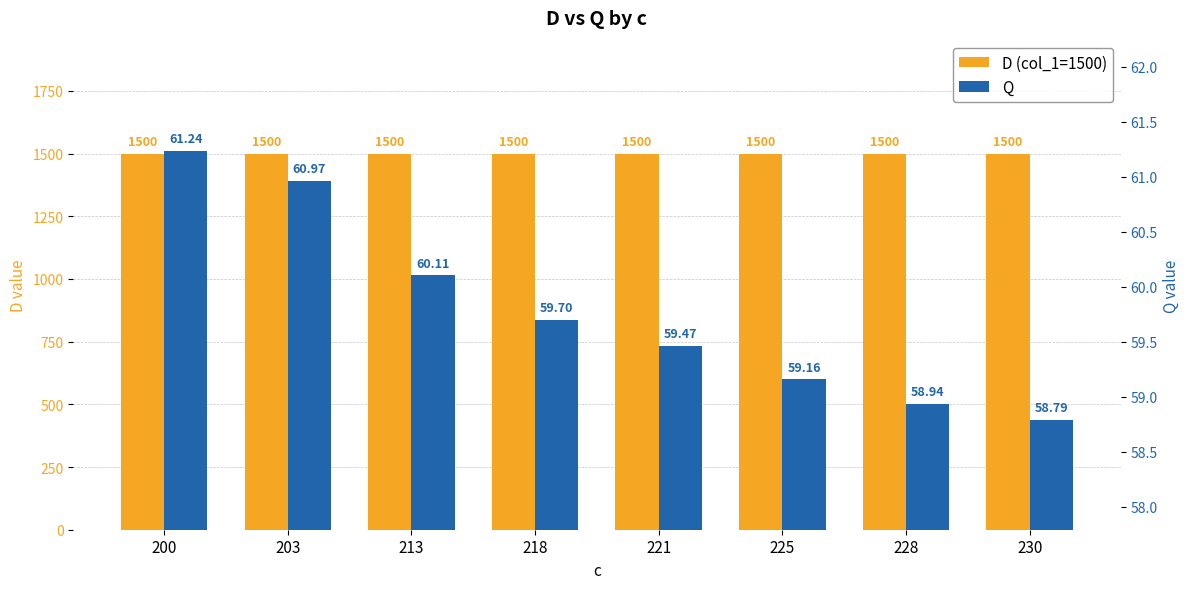

The Q series shows 26.0 at 203. True or false?

False